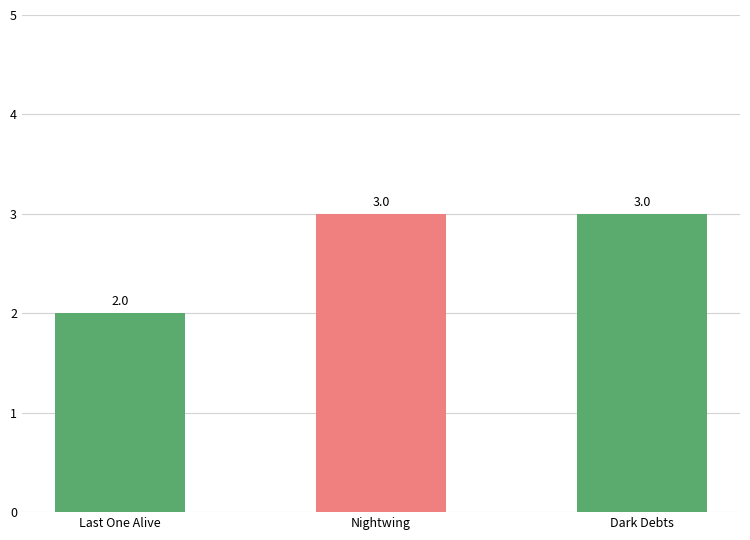

The chart shows a value of 2 at Last One Alive. True or false?

True